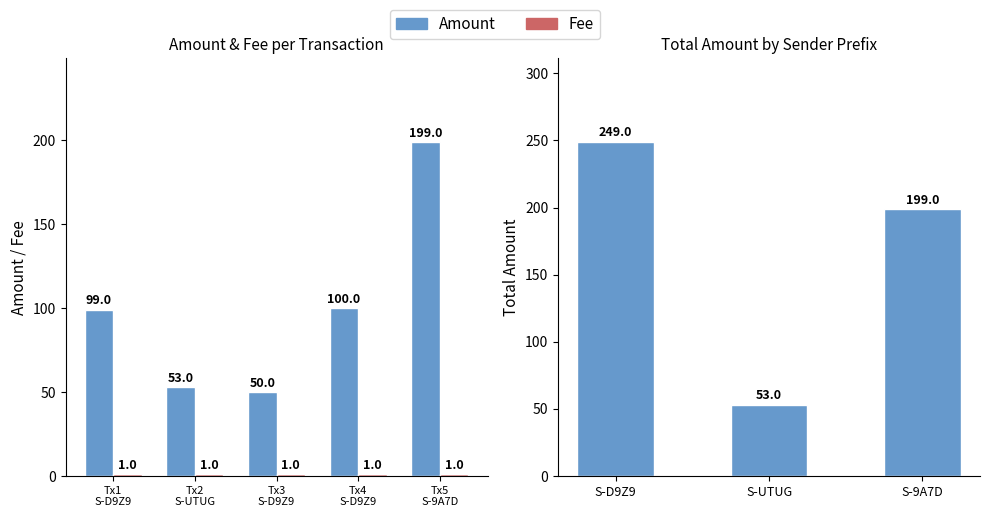

Is it true that the value at Tx3 S-D9Z9 is 25?

False